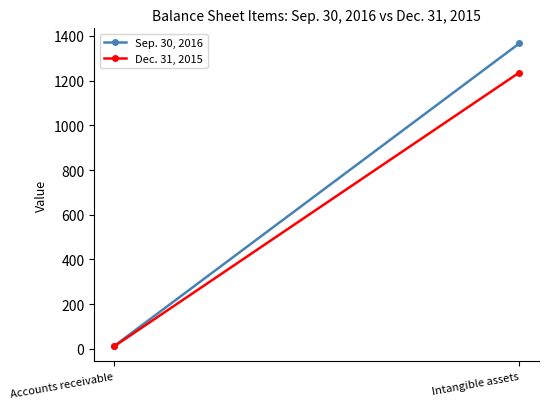

What is the value of the Dec. 31, 2015 point at the 1st from the left?

12.1